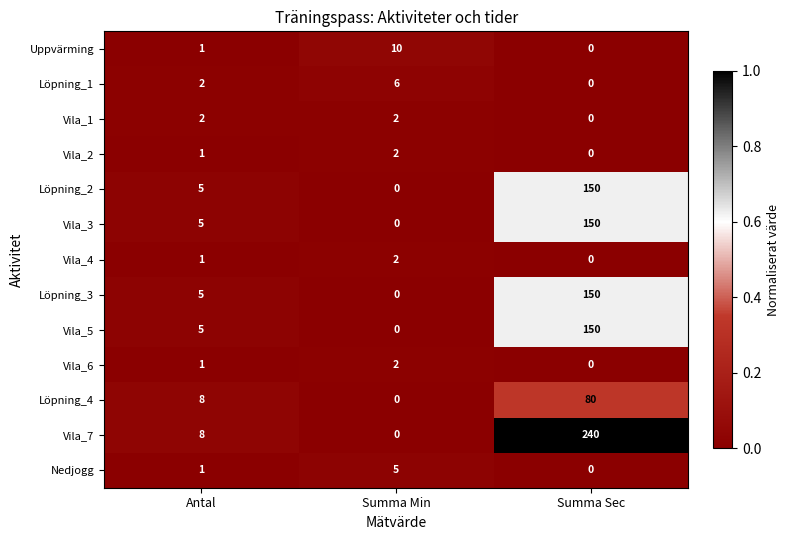

Which series has the widest spread of values?

Vila_7